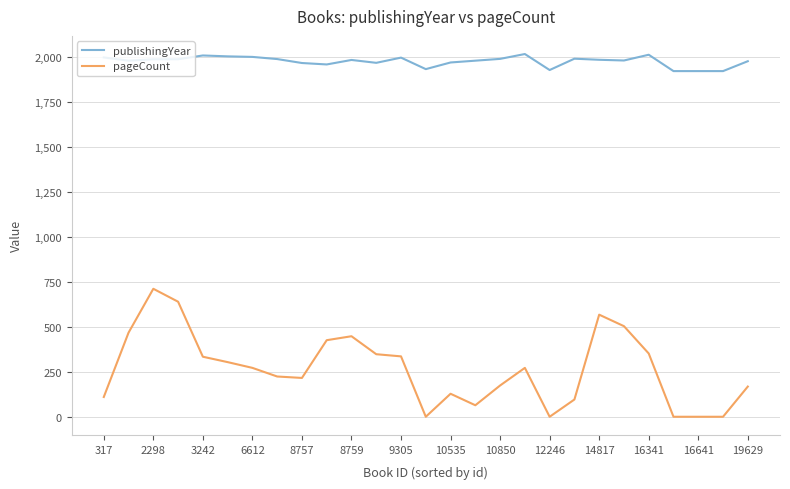

True or false: pageCount has more than 0 interior local peaks.

True